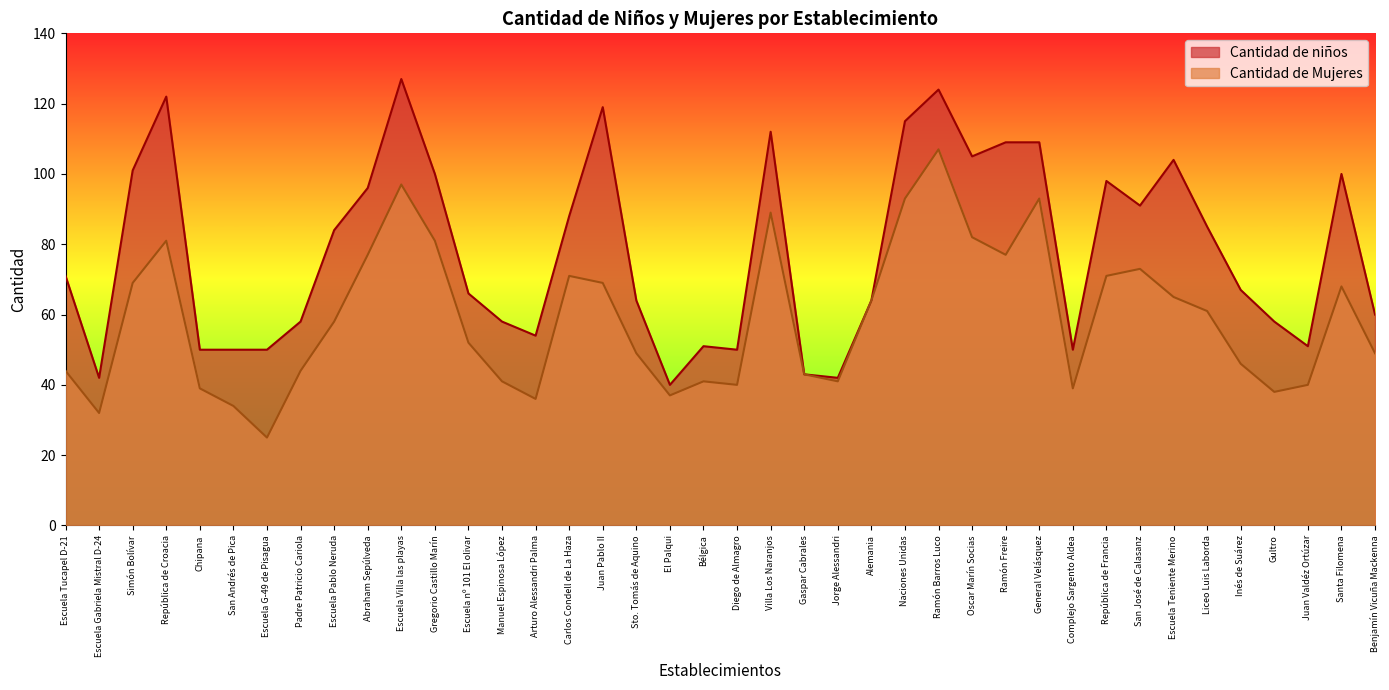

True or false: Cantidad de Mujeres has a value of 39 at Chipana.

True